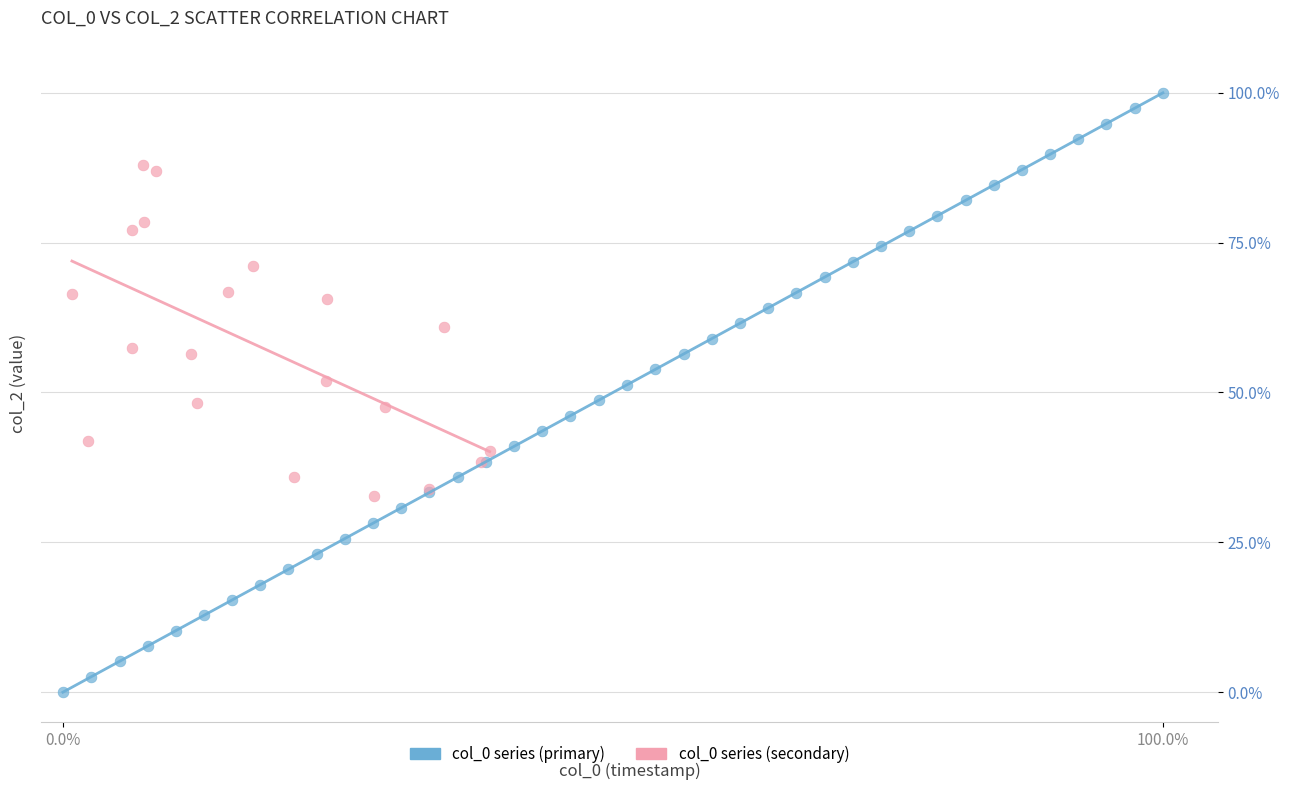

Which series contains the lowest Y value?

col_0 series (primary)